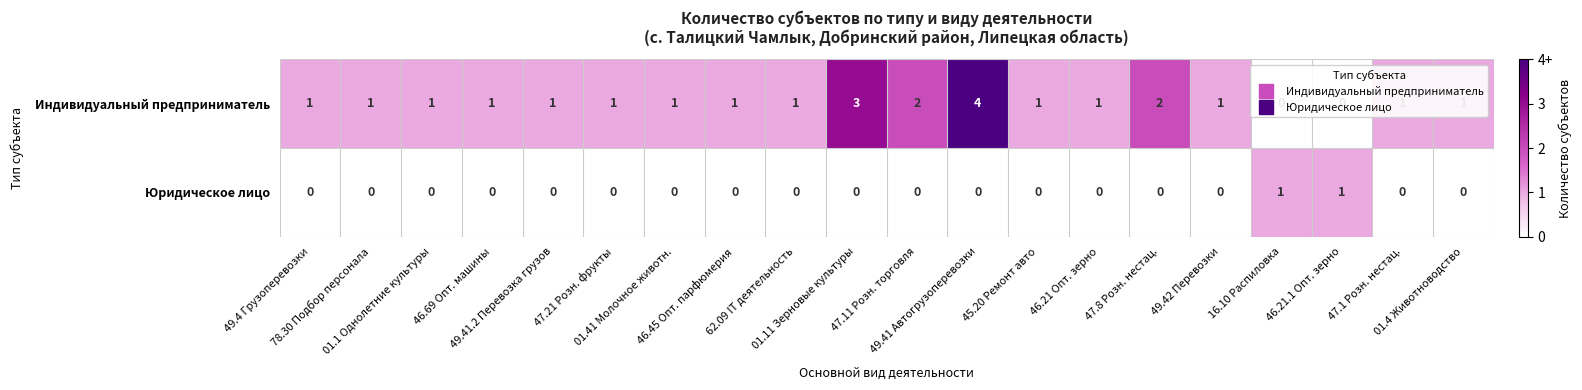

How many values in the Индивидуальный предприниматель series are below 1?

2